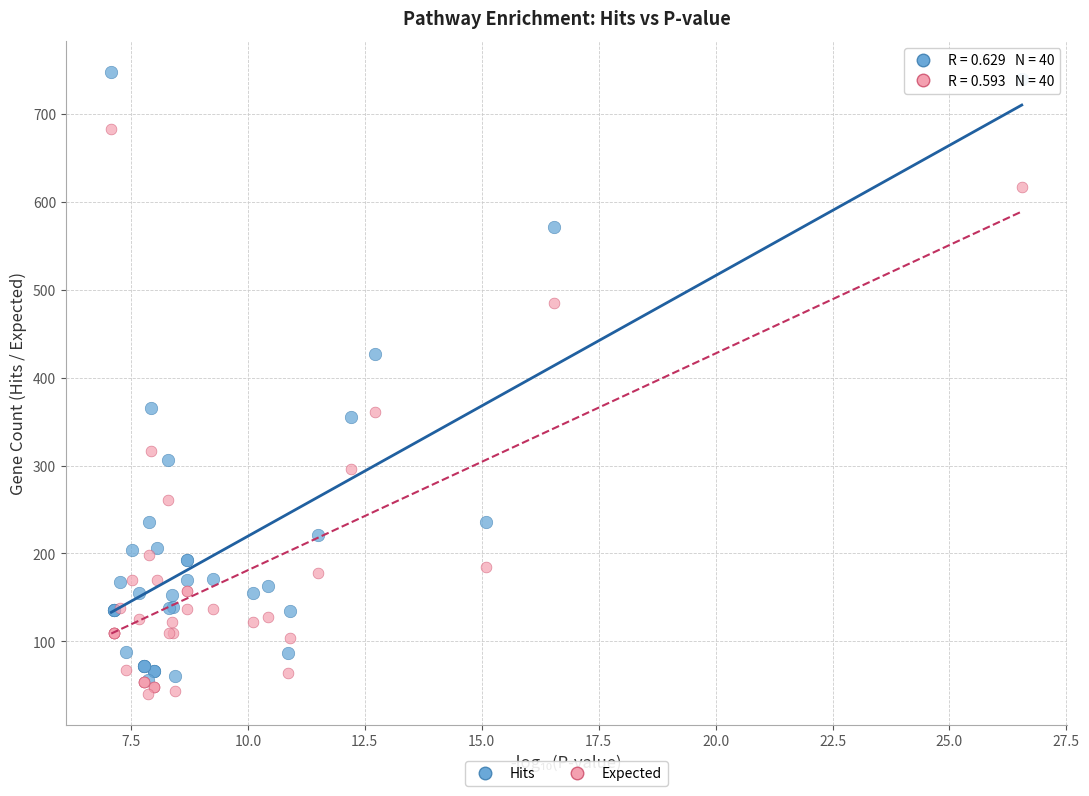

Which series has the widest spread of Y values?

Hits